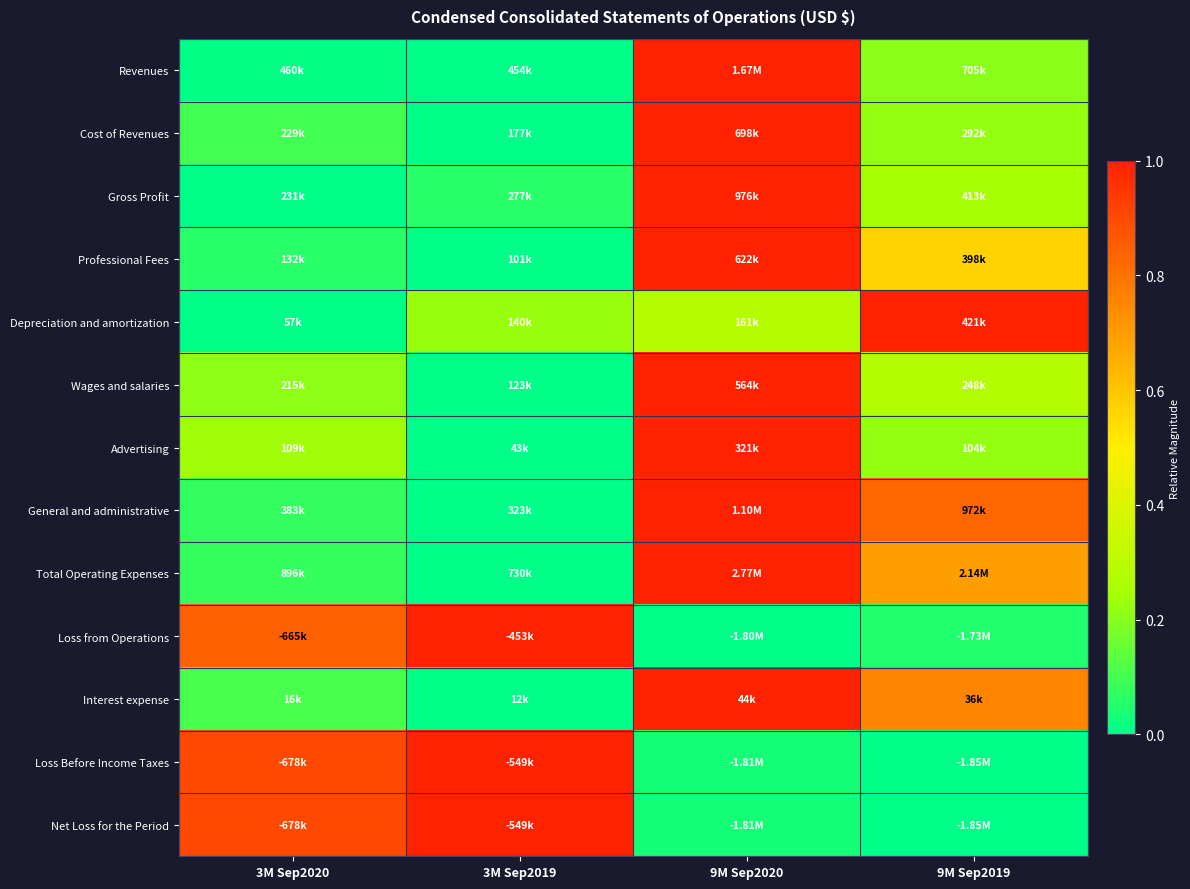

Reading left to right, what are all the values shown in this chart?

Revenues: 3M Sep2020=0.0	3M Sep2019=0.0	9M Sep2020=1.0	9M Sep2019=0.2
Cost of Revenues: 3M Sep2020=0.1	3M Sep2019=0.0	9M Sep2020=1.0	9M Sep2019=0.2
Gross Profit: 3M Sep2020=0.0	3M Sep2019=0.1	9M Sep2020=1.0	9M Sep2019=0.2
Professional Fees: 3M Sep2020=0.1	3M Sep2019=0.0	9M Sep2020=1.0	9M Sep2019=0.6
Depreciation and amortization: 3M Sep2020=0.0	3M Sep2019=0.2	9M Sep2020=0.3	9M Sep2019=1.0
Wages and salaries: 3M Sep2020=0.2	3M Sep2019=0.0	9M Sep2020=1.0	9M Sep2019=0.3
Advertising: 3M Sep2020=0.2	3M Sep2019=0.0	9M Sep2020=1.0	9M Sep2019=0.2
General and administrative: 3M Sep2020=0.1	3M Sep2019=0.0	9M Sep2020=1.0	9M Sep2019=0.8
Total Operating Expenses: 3M Sep2020=0.1	3M Sep2019=0.0	9M Sep2020=1.0	9M Sep2019=0.7
Loss from Operations: 3M Sep2020=0.8	3M Sep2019=1.0	9M Sep2020=0.0	9M Sep2019=0.0
Interest expense: 3M Sep2020=0.1	3M Sep2019=0.0	9M Sep2020=1.0	9M Sep2019=0.8
Loss Before Income Taxes: 3M Sep2020=0.9	3M Sep2019=1.0	9M Sep2020=0.0	9M Sep2019=0.0
Net Loss for the Period: 3M Sep2020=0.9	3M Sep2019=1.0	9M Sep2020=0.0	9M Sep2019=0.0